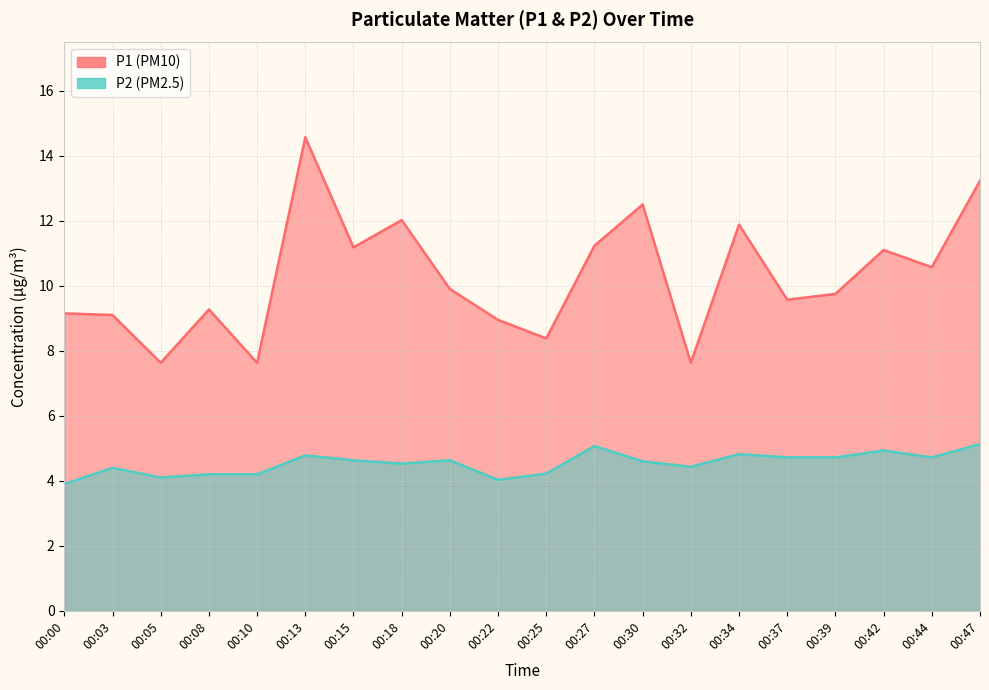

Rank the series by their maximum value, from highest to lowest.

P1, P2